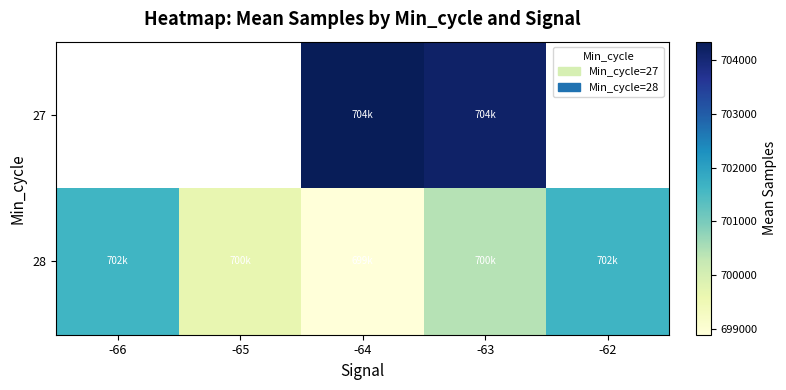

Which series has the widest spread of values?

28